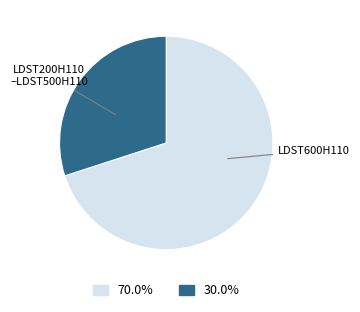

Is there any slice that represents more than half of the pie?

Yes